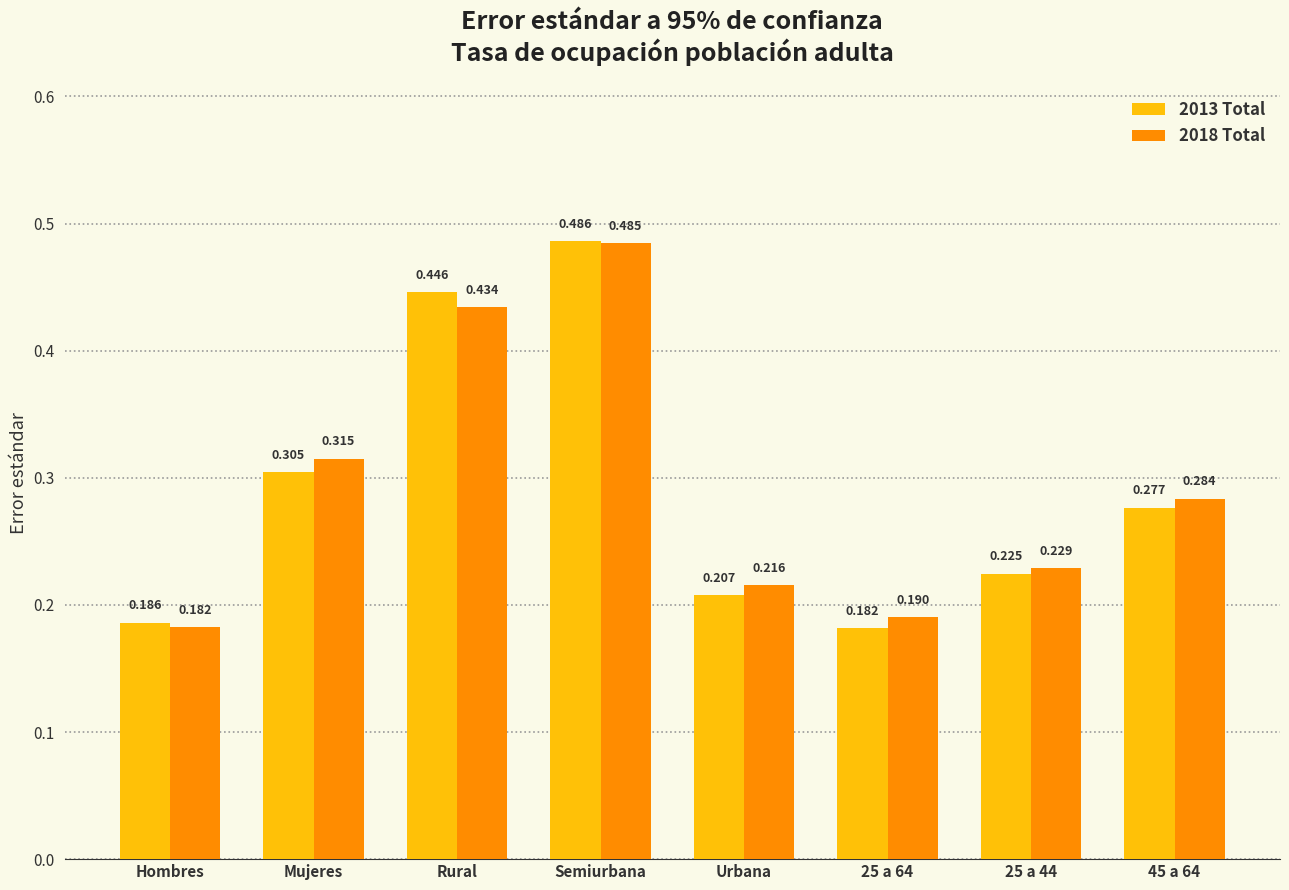

Is the value of 2013 Total at 45 a 64 greater than the value of 2018 Total at 45 a 64?

No